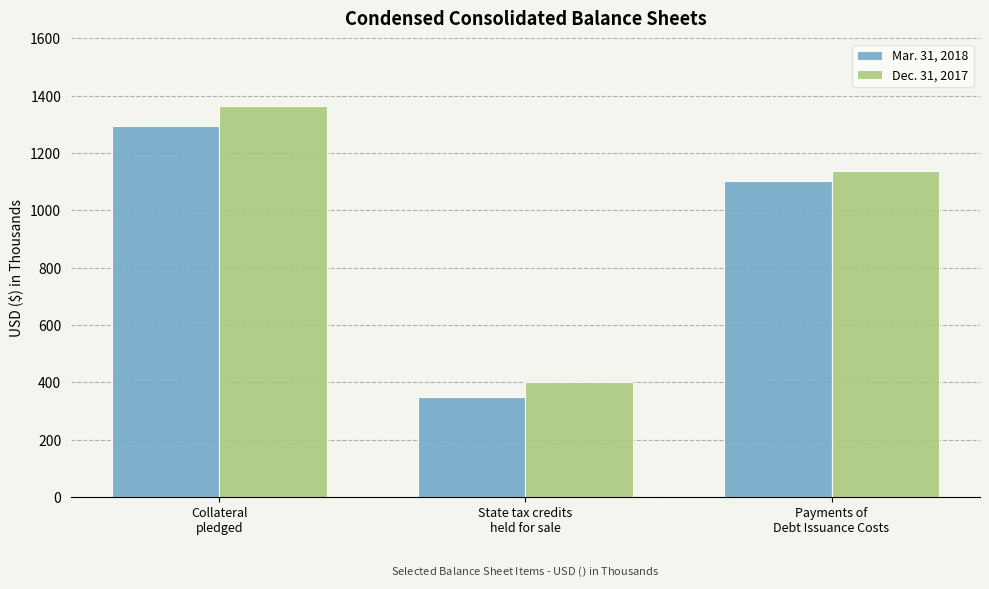

What position from the right is Collateral
pledged?

3